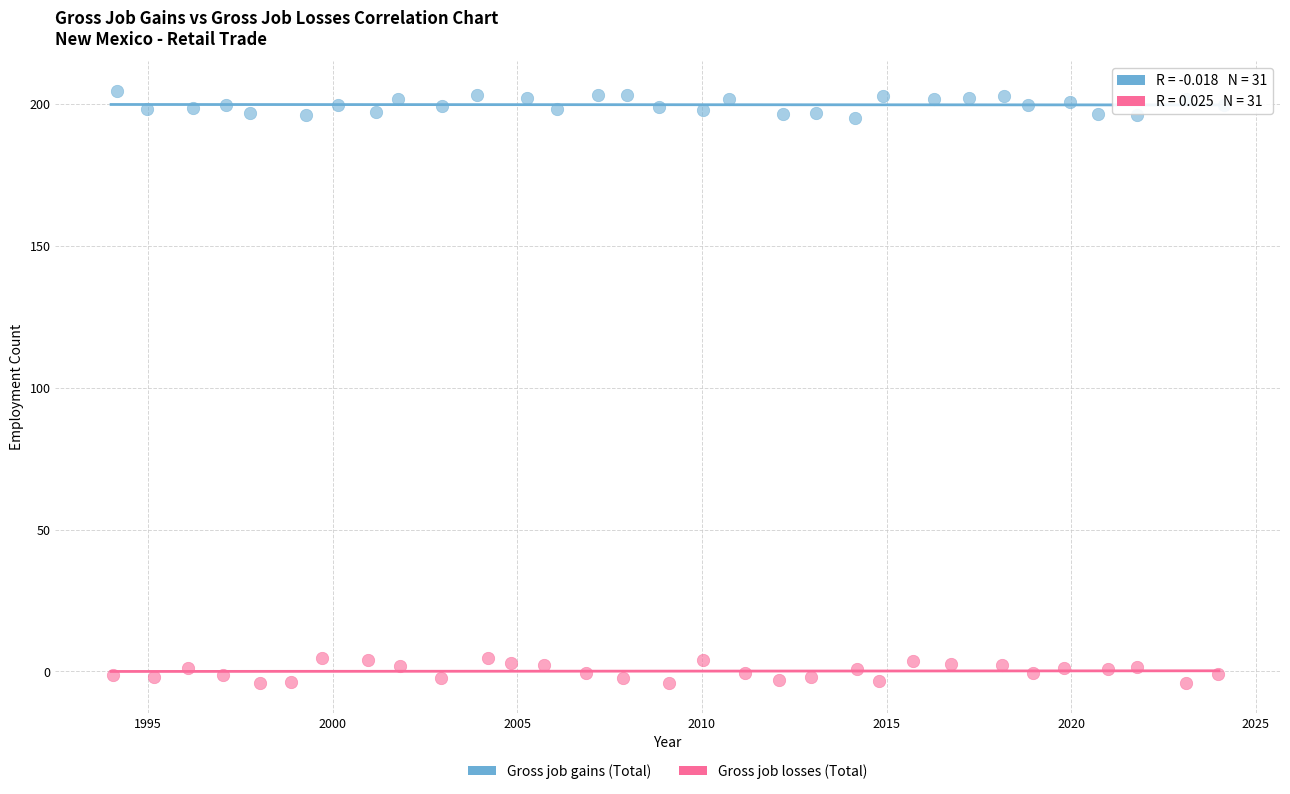

Which series contains the highest Y value?

Gross job gains (Total)